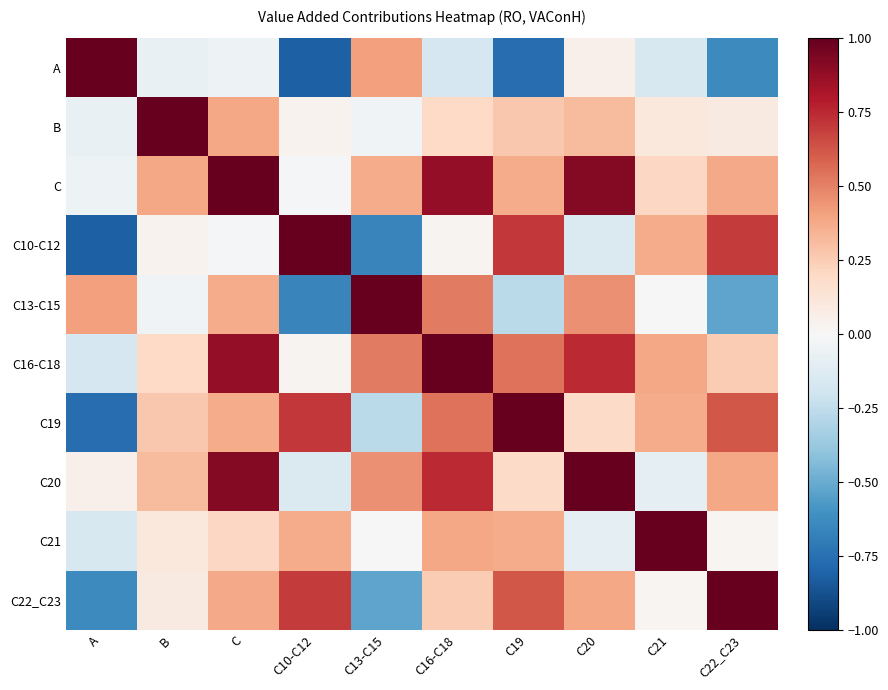

At how many categories does at least one series exceed 0?

10